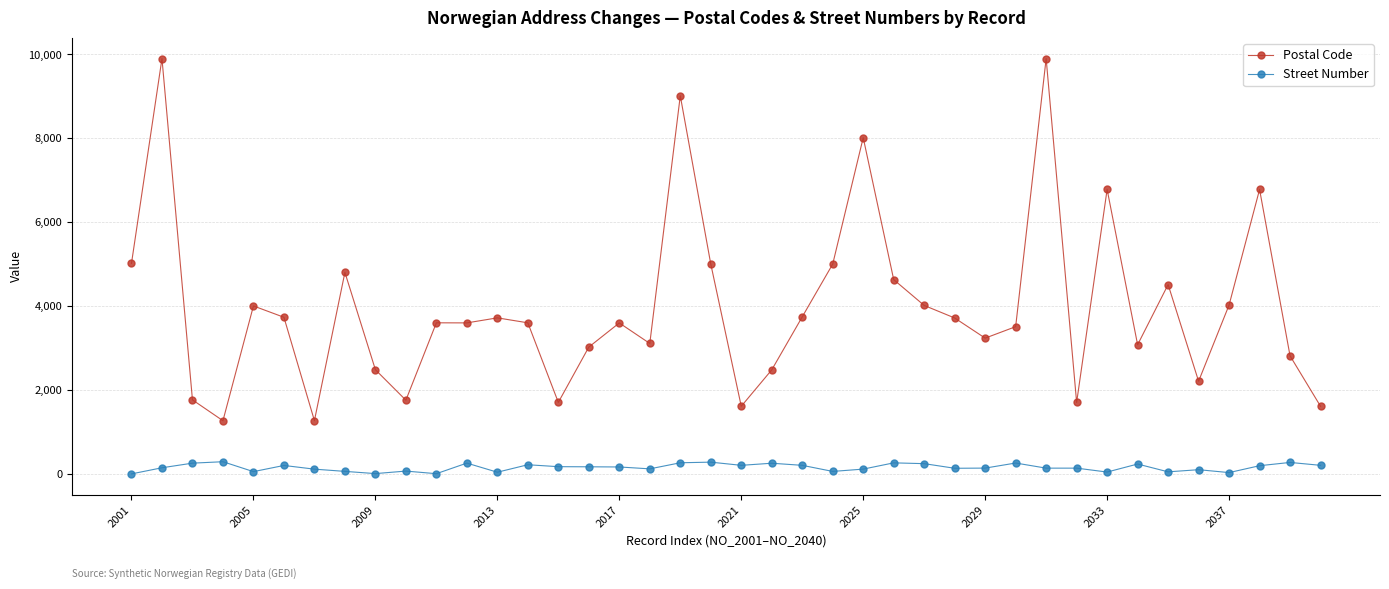

What is the highest value of the Postal Code series?

9901